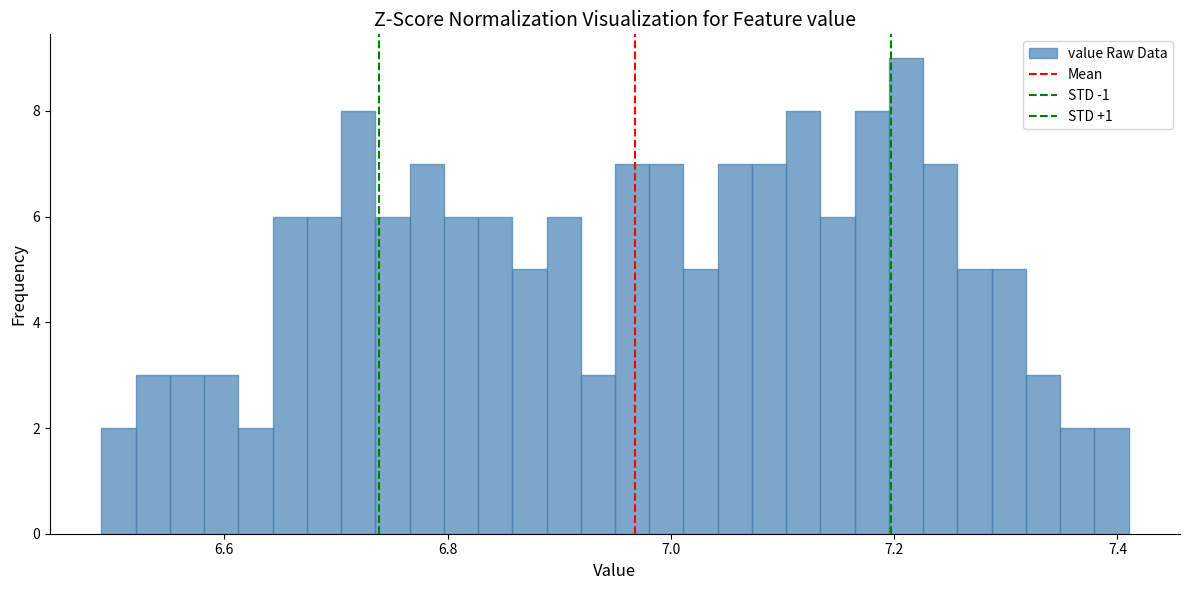

Around what value on the x-axis is the tallest bar? Give the approximate position of its centre, as read against the axis.

7.22